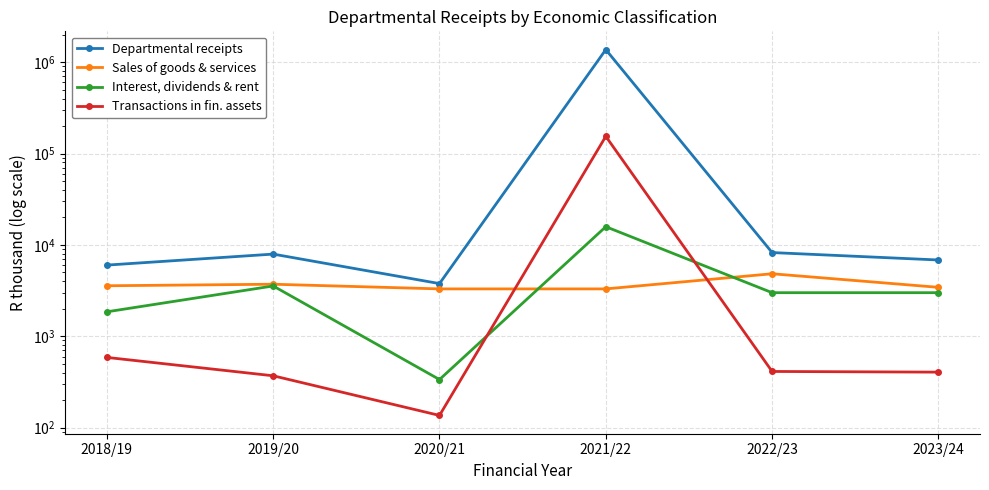

At which category is the sum across all series the highest?

2021/22